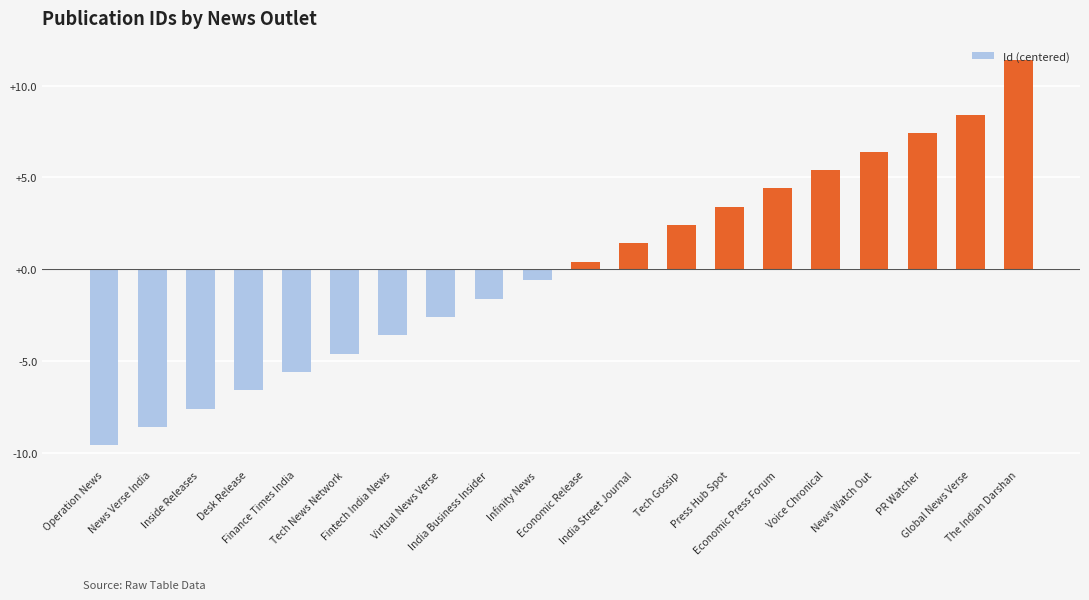

What is the value of the 4th bar from the left?

-6.6